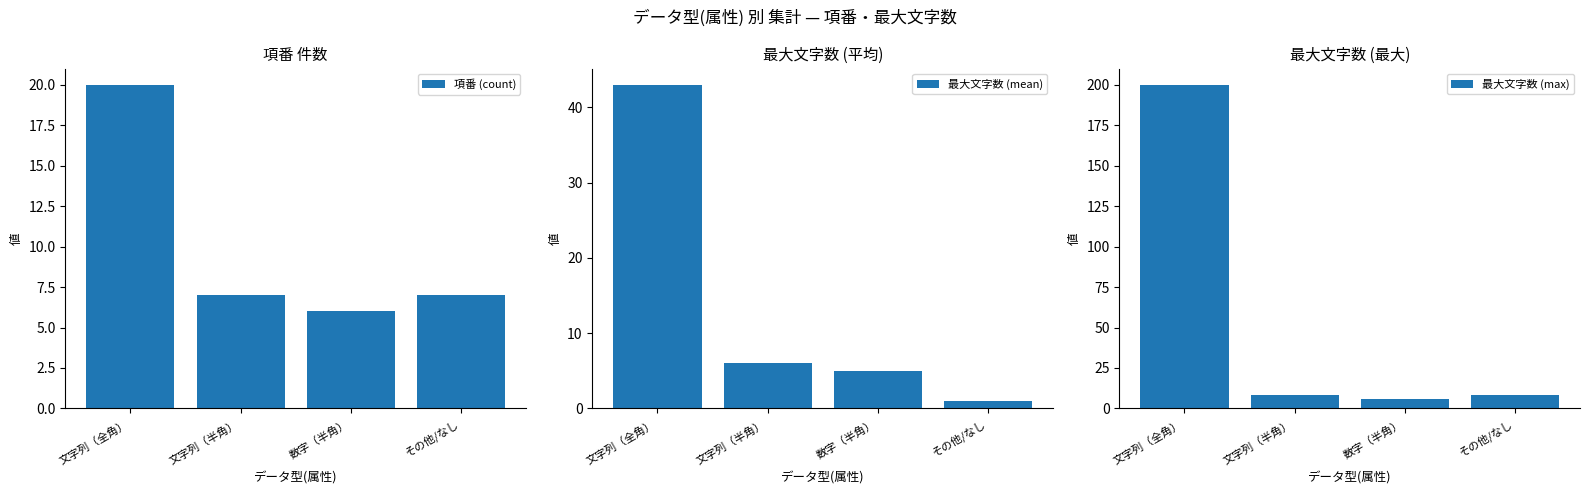

What is the difference between the second highest and minimum values in the 項番 (count) series?

1